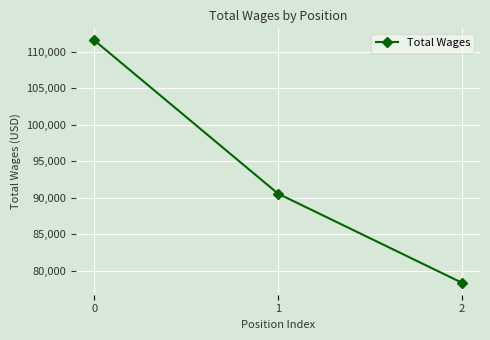

How many values are between 78365 and 111543?

3